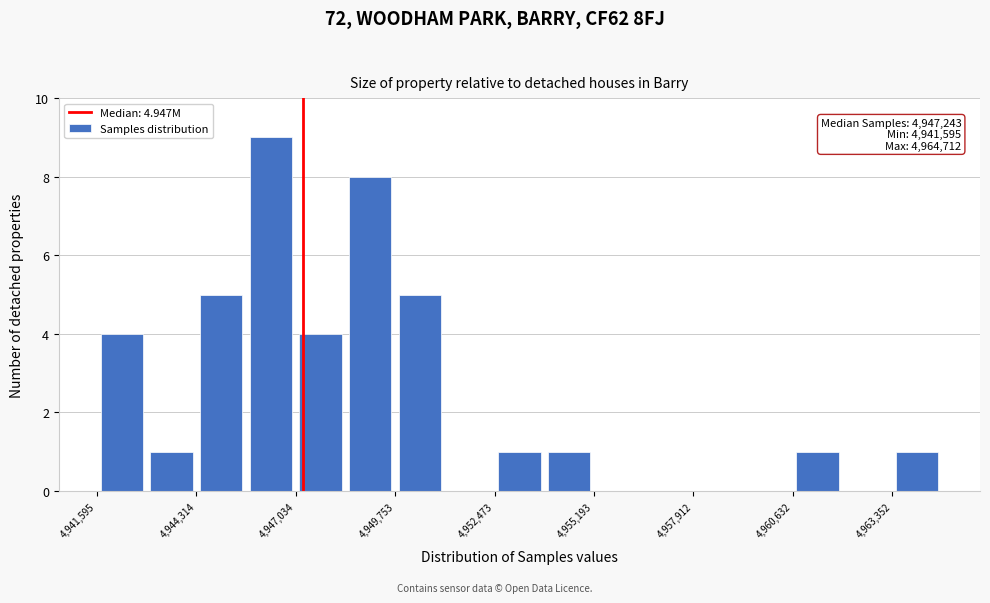

Read against the x-axis, roughly where is the centre of the tallest bar?

4946500